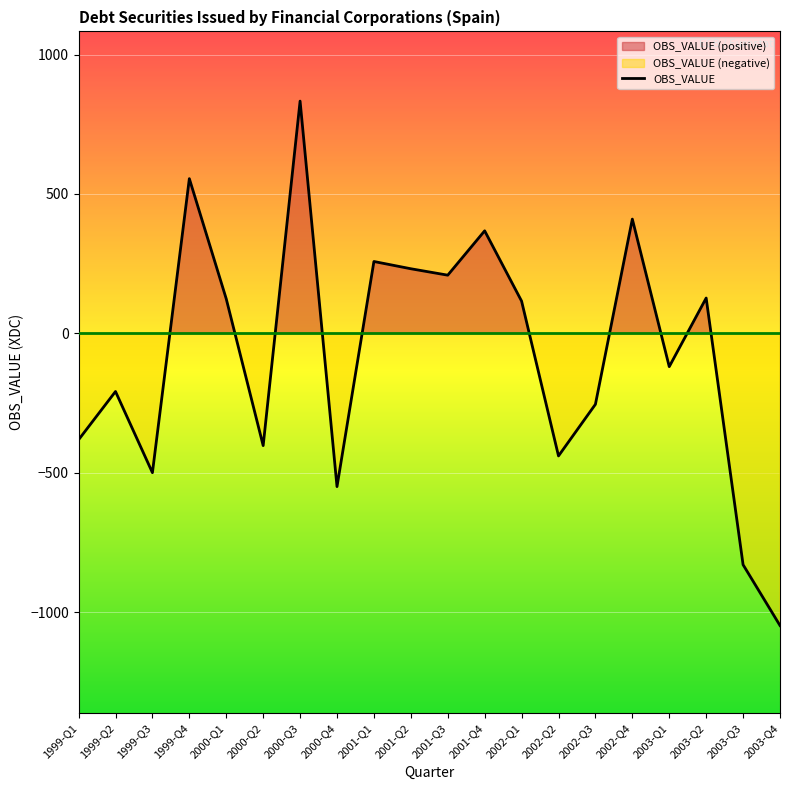

The chart shows a value of 368 at 2001-Q4. True or false?

True